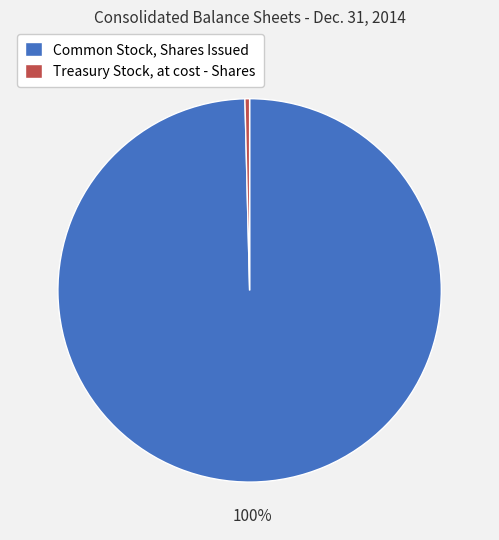

How many slices are in this pie chart?

2